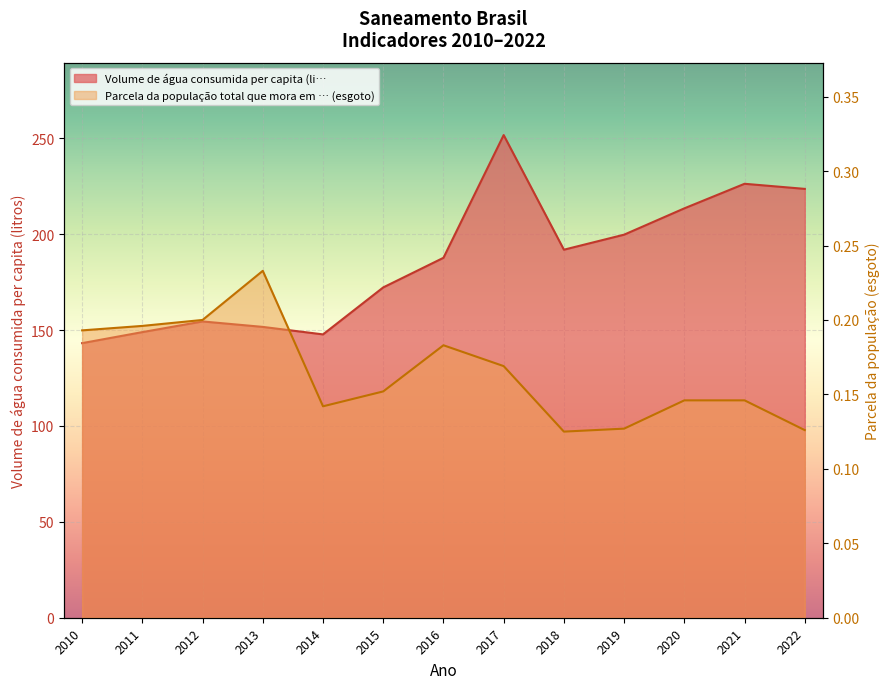

Which series has the largest total across all categories?

Volume de água consumida per capita (li…